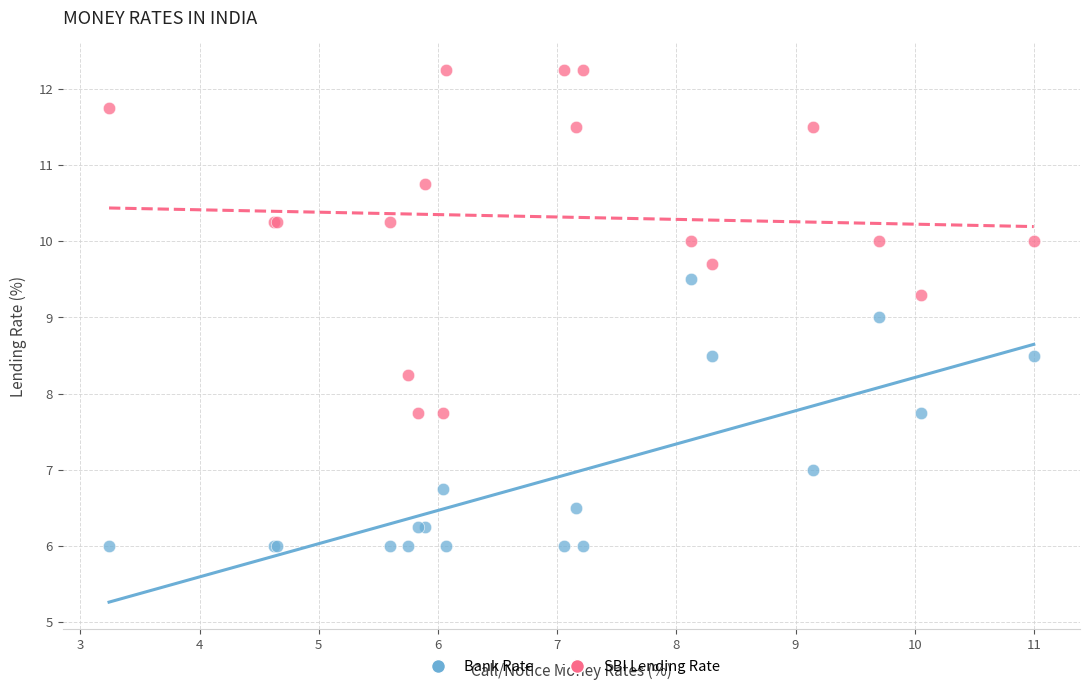

Which series reaches the minimum Y coordinate?

Bank Rate